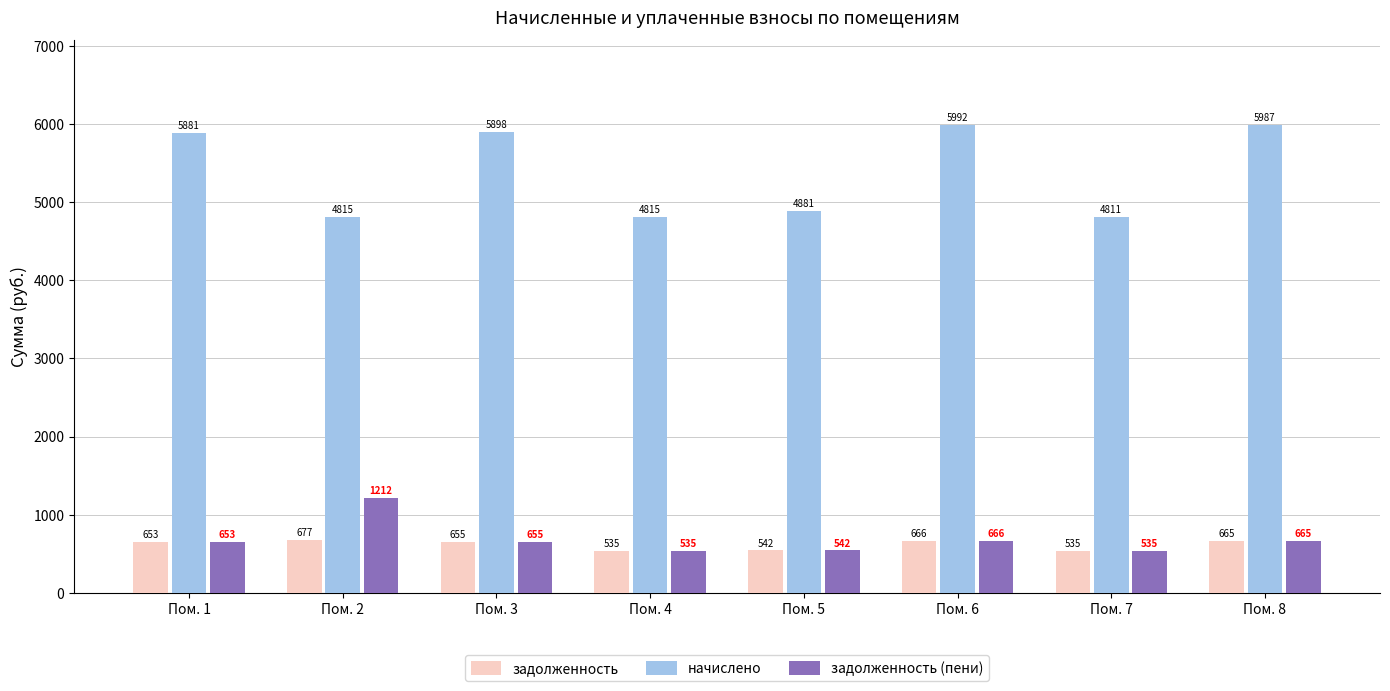

What is the value of the начислено bar at the 7th from the left?

4811.0